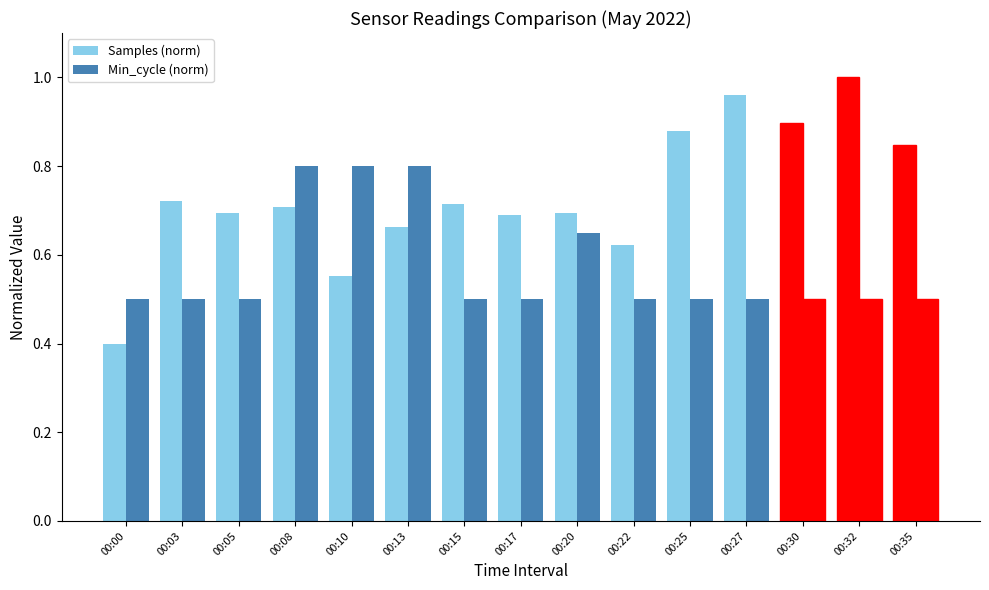

What is the value of the Samples (norm) bar at the 1st from the left?

0.4